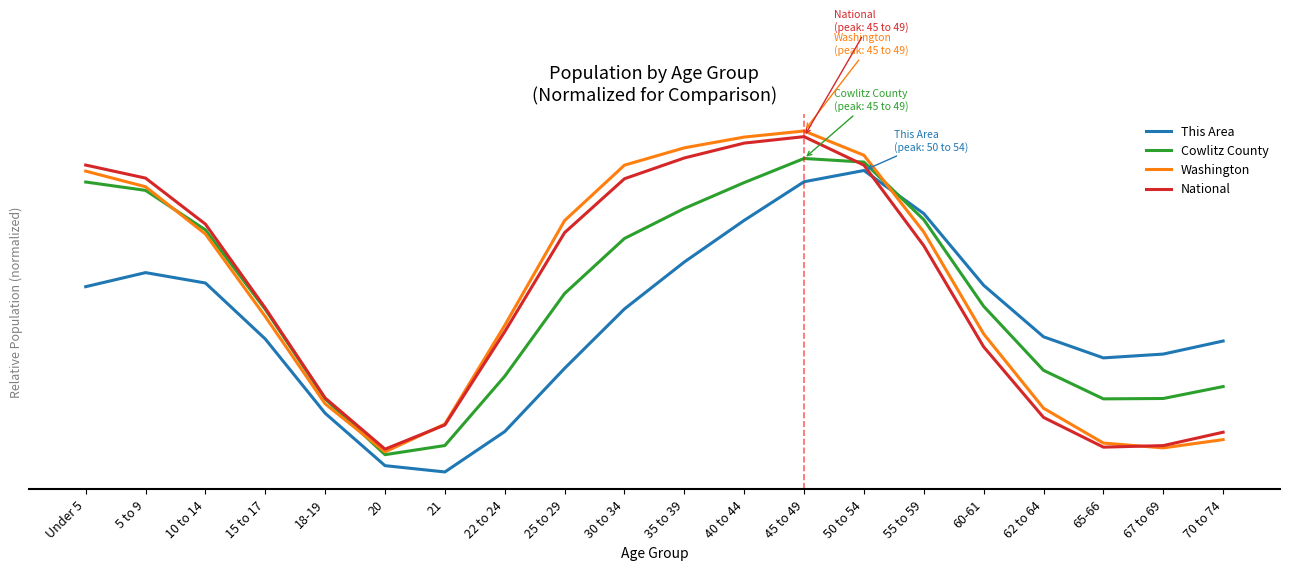

What are all the series names shown in the legend?

This Area, Cowlitz County, Washington, National